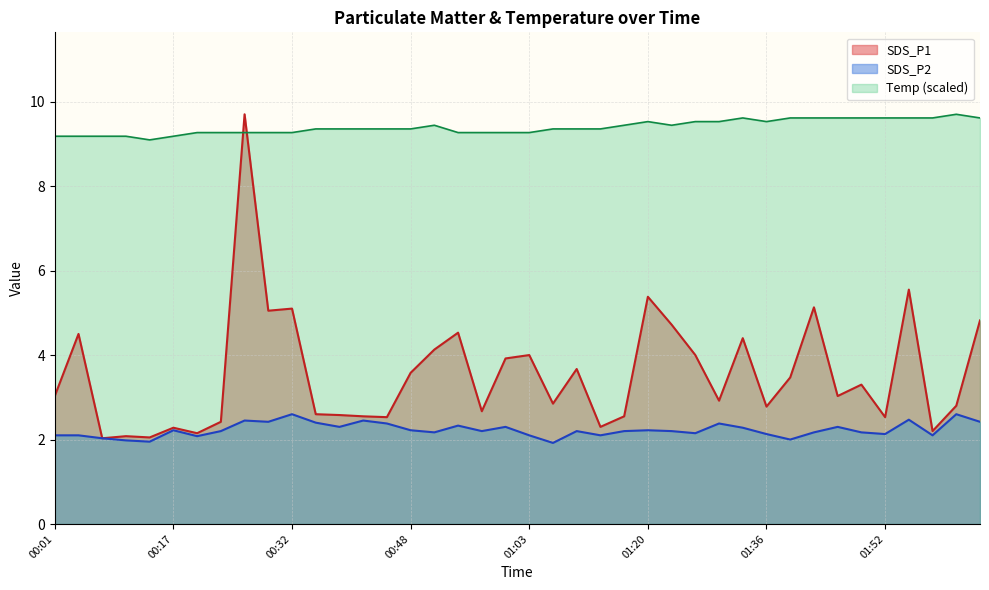

True or false: SDS_P1 has a value of 1.3 at 00:57.

False